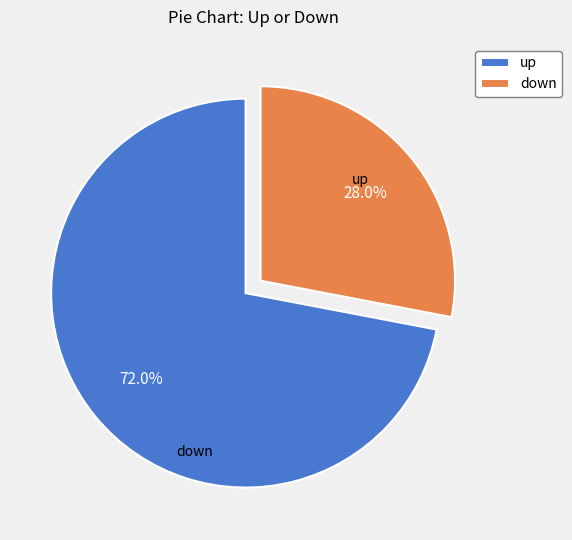

How many slices are in this pie chart?

2